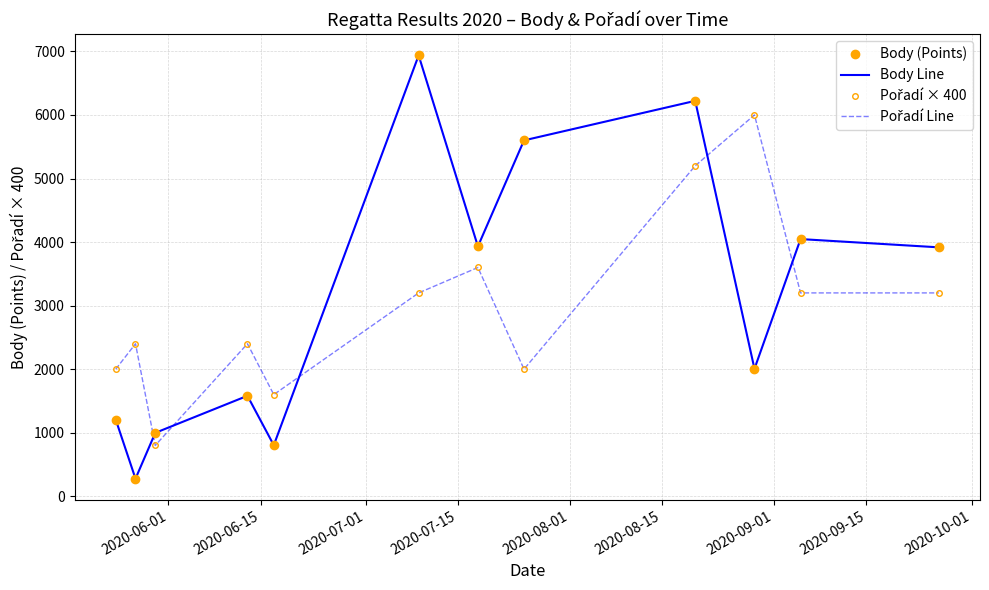

What are all the series names shown in the legend?

Body (Points), Body Line, Pořadí × 400, Pořadí Line